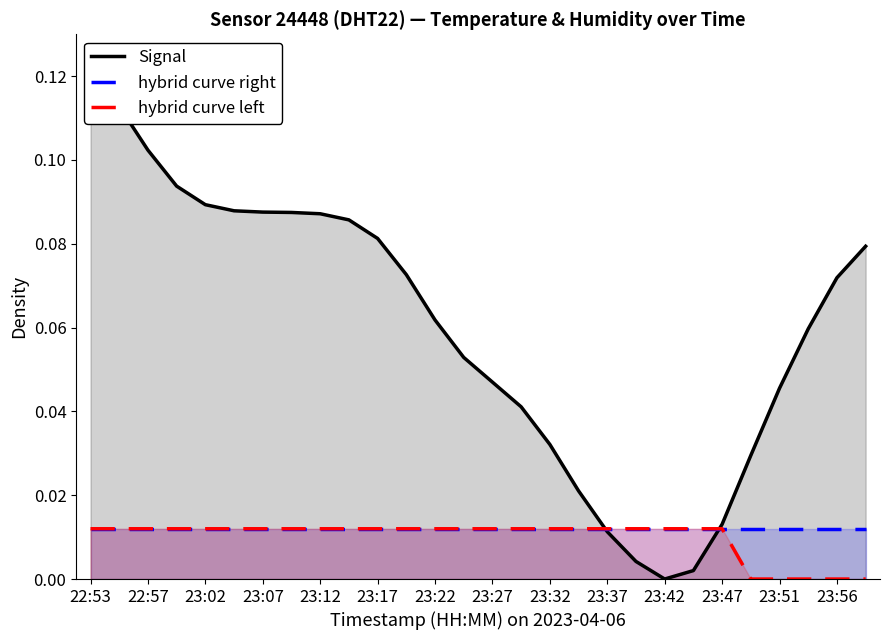

How many distinct data groups are displayed?

3